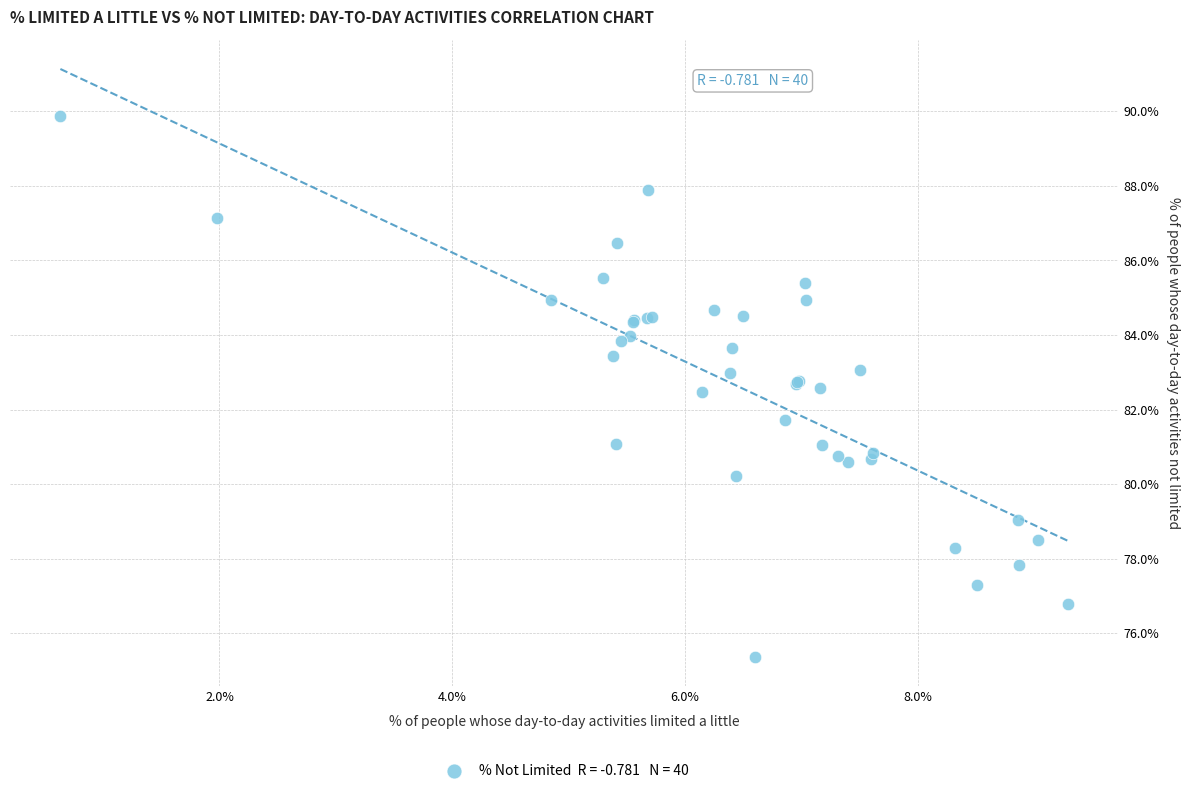

What Y value in the scatter plot is closest to 82?

81.7